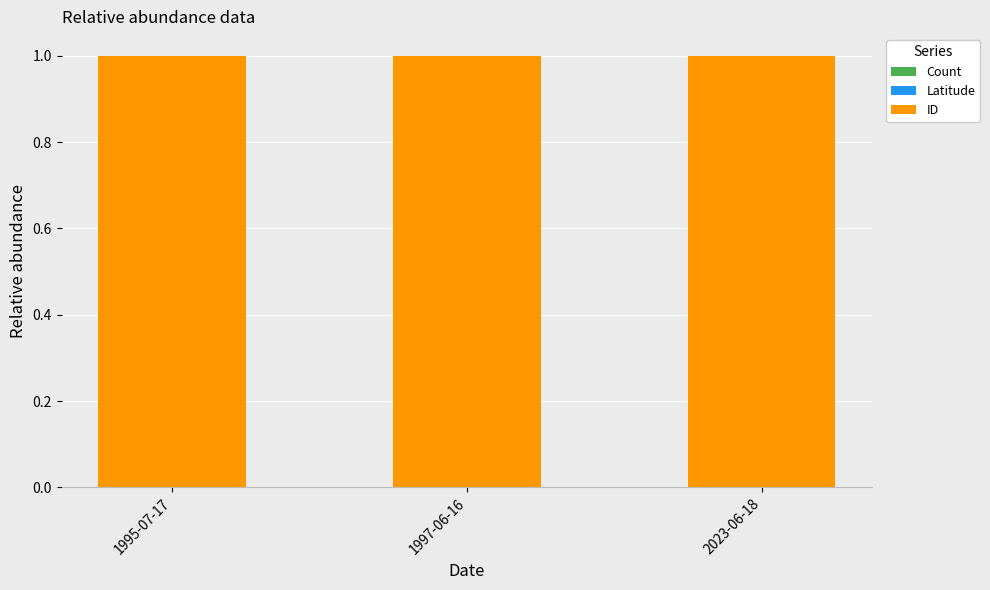

At how many categories does at least one series exceed 0?

3